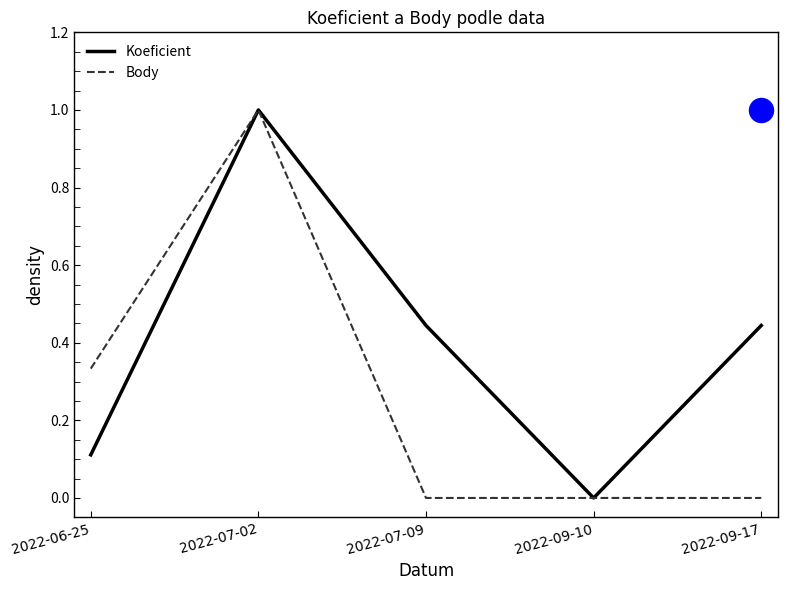

Which series contains the lowest Y value?

Koeficient